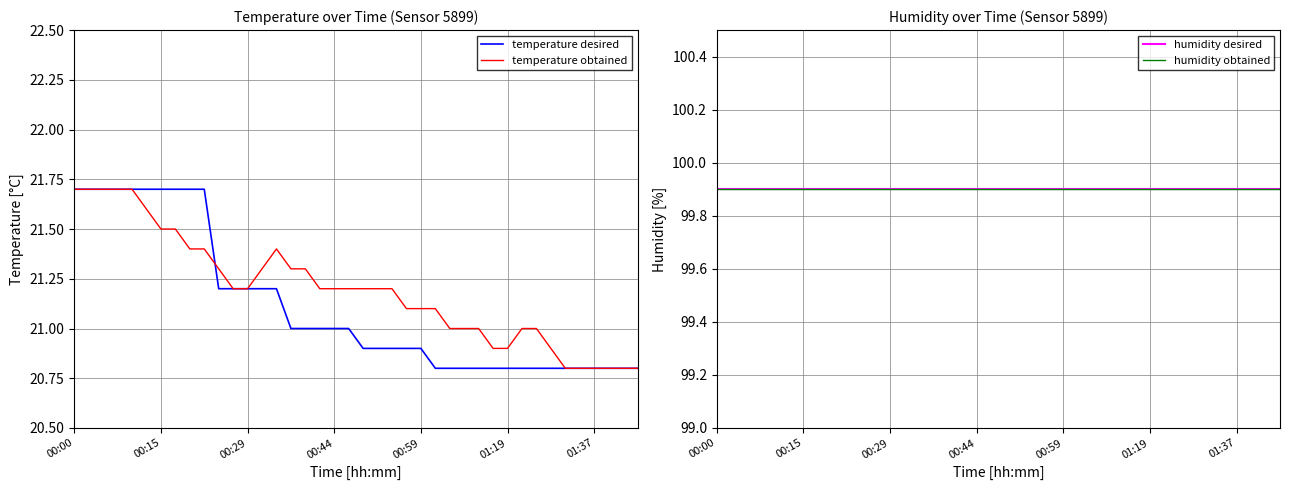

List the series in order of their peak value, highest first.

humidity desired, humidity obtained, temperature desired, temperature obtained